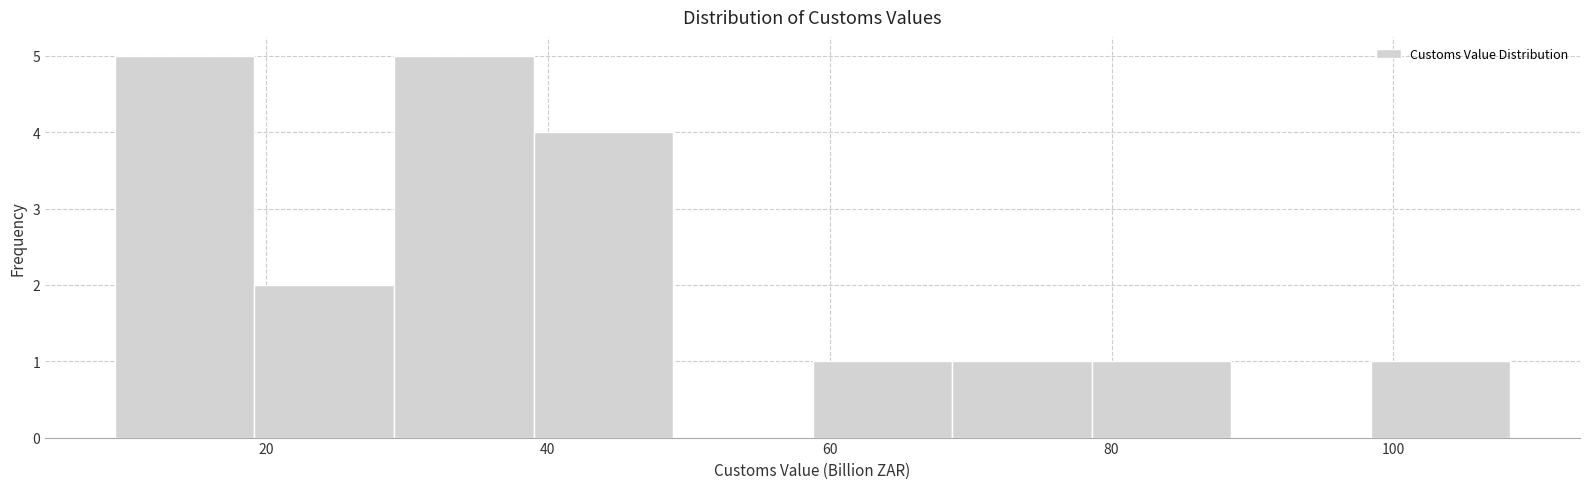

How tall is the bar that spans 30 to 38 on the x-axis? Neither the bar edges nor the heights are printed on the chart, so give them approximately, as read against the axes.

5